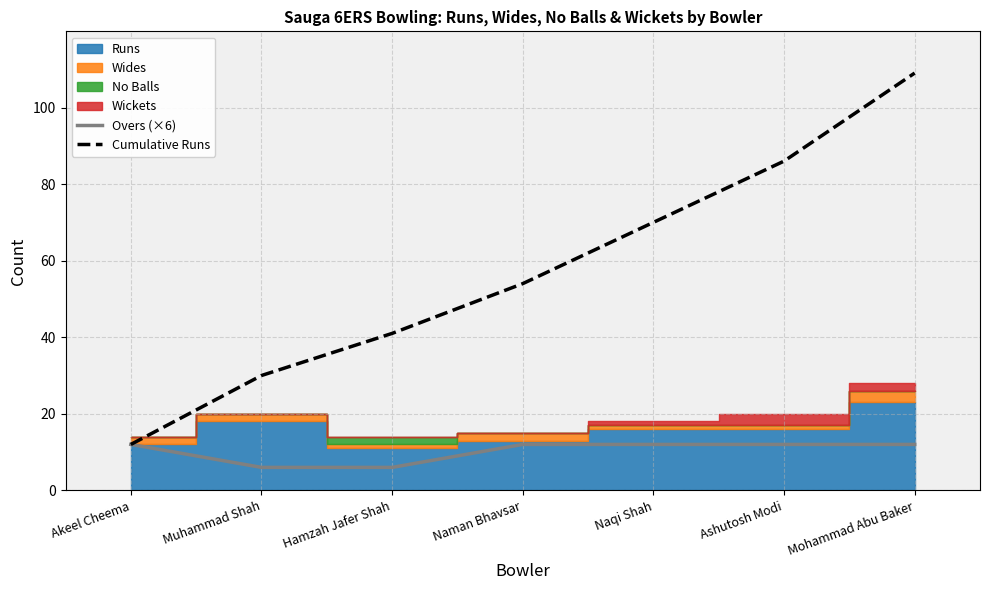

What is the minimum value for Cumulative Runs?

12